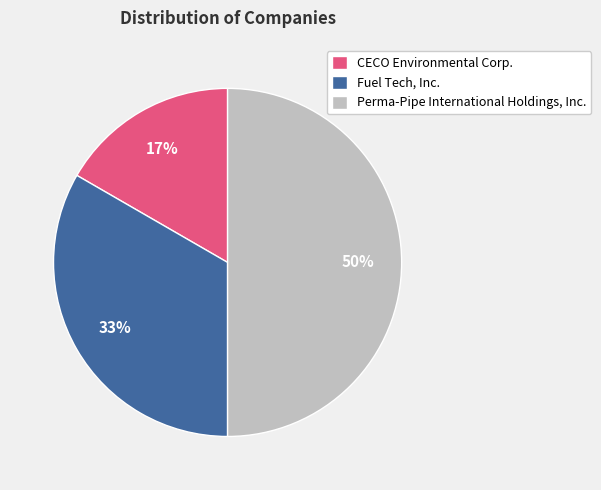

Which category has the biggest portion of the pie?

Perma-Pipe International Holdings, Inc.